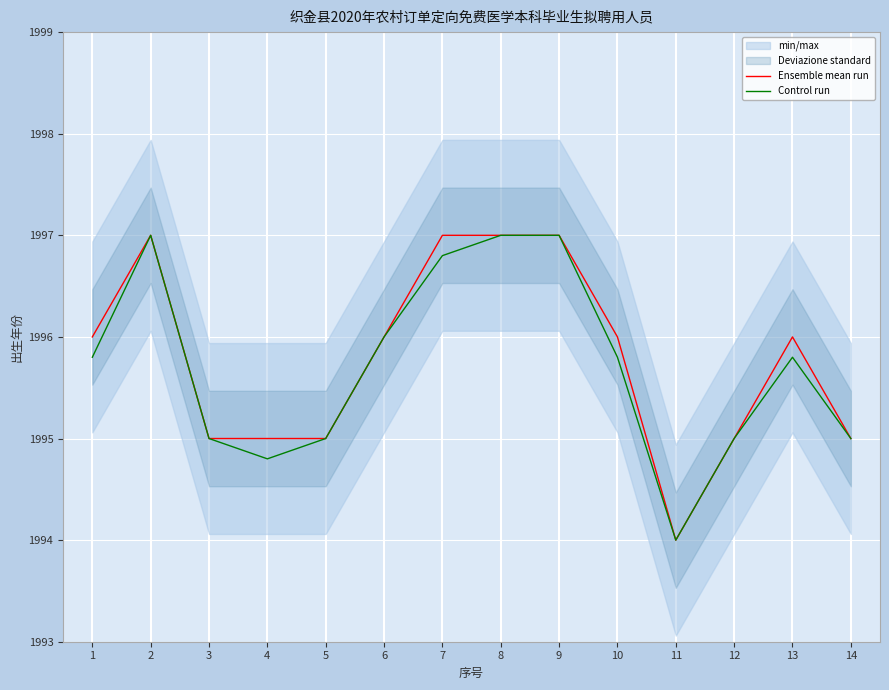

In Control run, how many points are lower than both neighbors (excluding endpoints)?

2